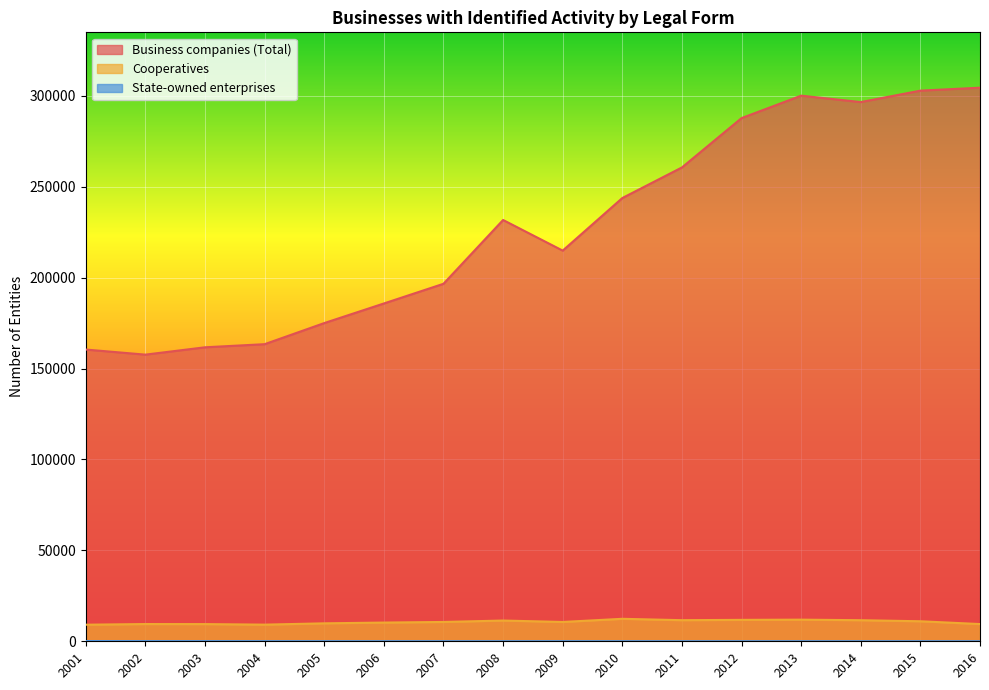

Reading left to right, what are all the values shown in this chart?

Business companies (Total): 2001=160469	2002=157671	2003=161711	2004=163422	2005=175030	2006=185811	2007=196638	2008=231737	2009=214888	2010=243812	2011=260638	2012=287778	2013=300120	2014=296598	2015=302883	2016=304503
Cooperatives: 2001=9123	2002=9486	2003=9456	2004=9158	2005=9877	2006=10295	2007=10630	2008=11411	2009=10627	2010=12367	2011=11608	2012=11782	2013=11900	2014=11591	2015=11013	2016=9477
State-owned enterprises: 2001=133	2002=97	2003=86	2004=70	2005=61	2006=56	2007=52	2008=48	2009=60	2010=55	2011=48	2012=49	2013=47	2014=46	2015=43	2016=40